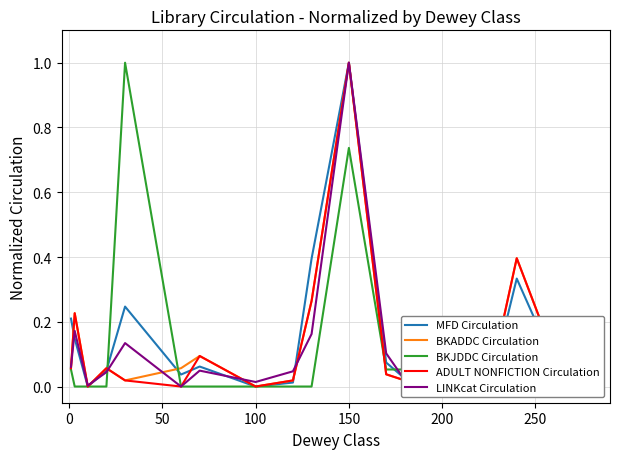

Which series has the widest spread of values?

MFD Circulation